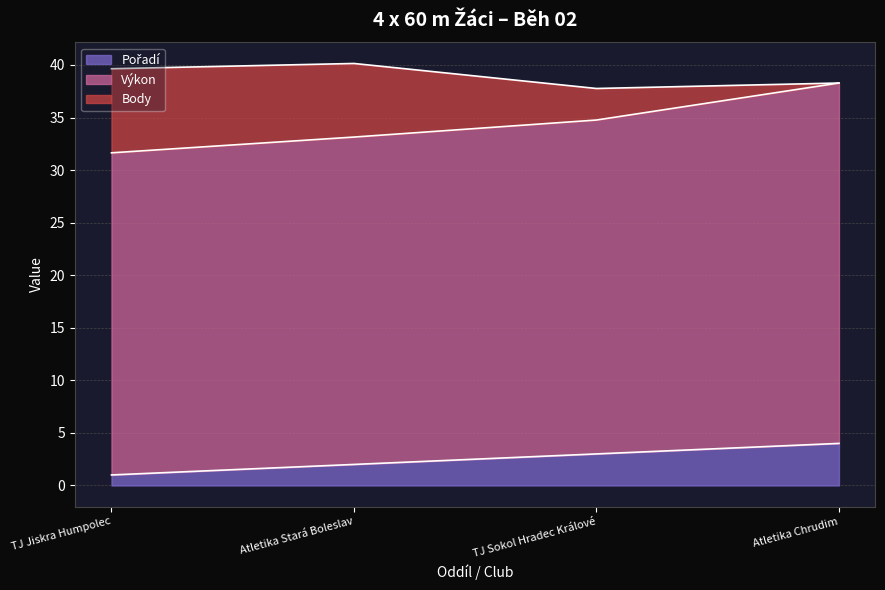

True or false: Výkon and Pořadí cross at least once.

False